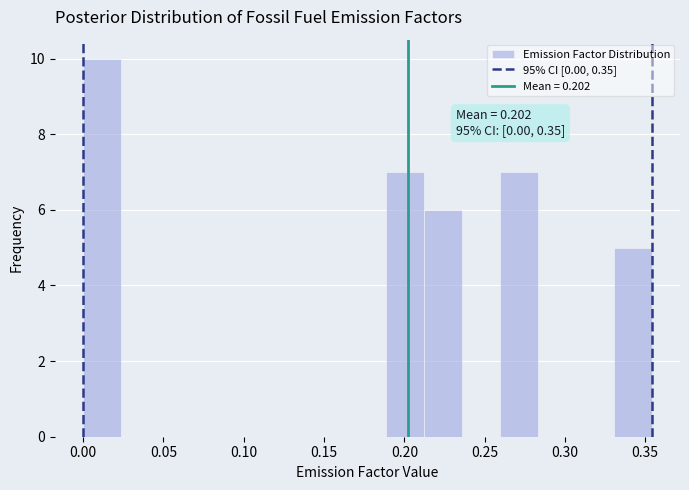

Which range on the x-axis has the tallest bar?

0.000 to 0.025